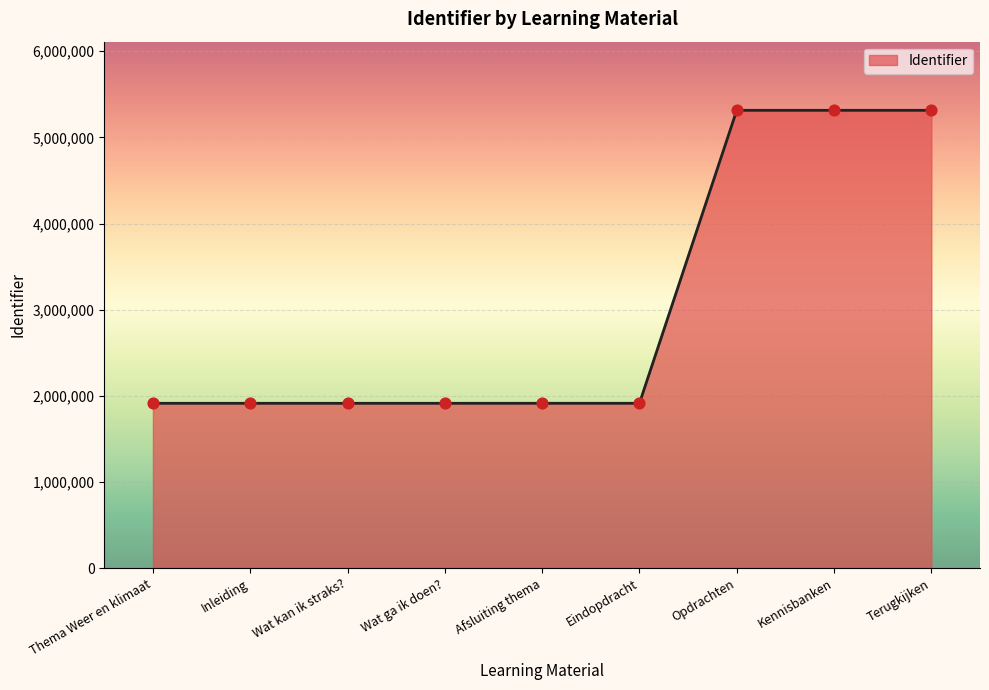

What is the ratio of the value at Eindopdracht to the value at Afsluiting thema?

1.0